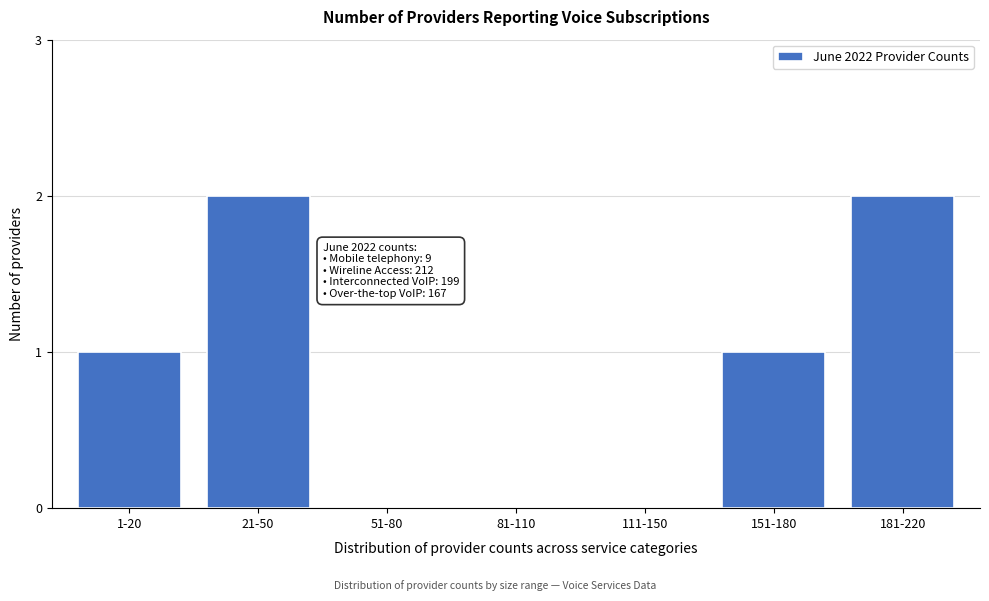

Reading left to right, list all the values displayed in this chart.

1-20=1	21-50=2	51-80=0	81-110=0	111-150=0	151-180=1	181-220=2